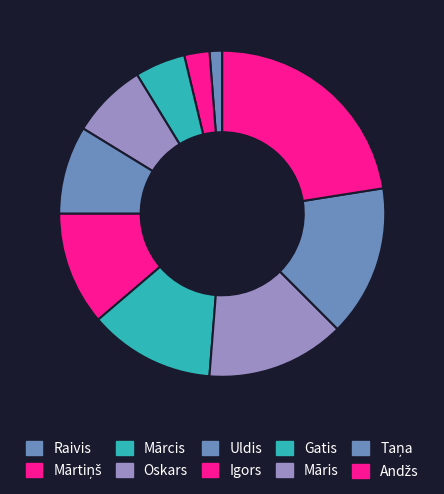

Is it true that Oskars is 8% of the pie?

True